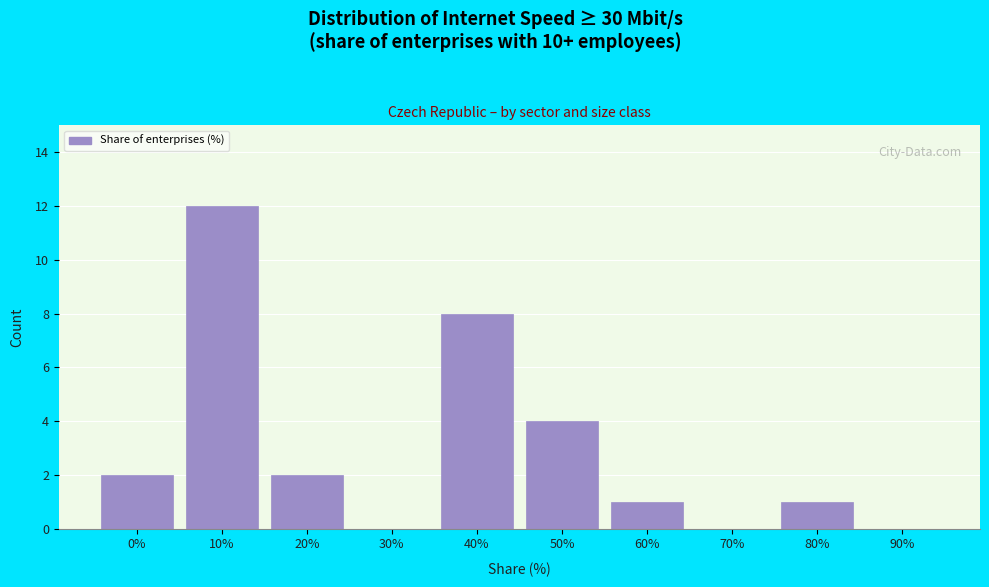

Reading right to left, transcribe all the data shown in this chart.

90%=0	80%=1	70%=0	60%=1	50%=4	40%=8	30%=0	20%=2	10%=12	0%=2